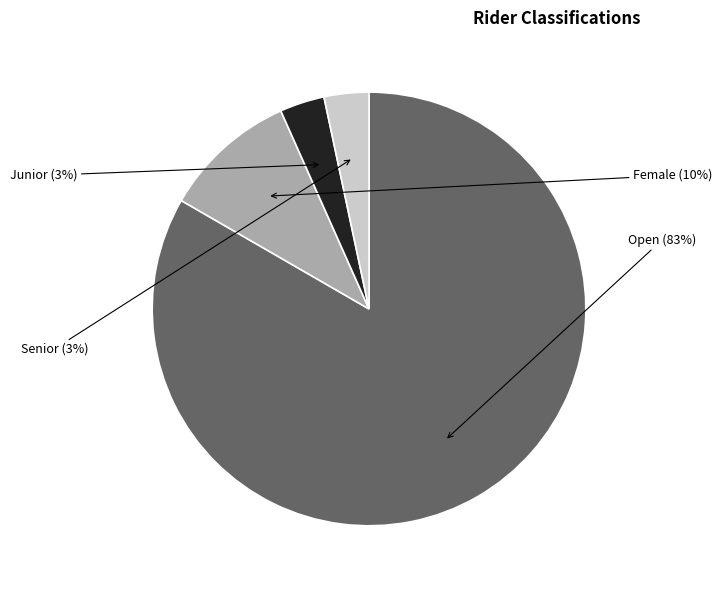

To the nearest percent, what is the combined percentage of Junior and Female?

13%